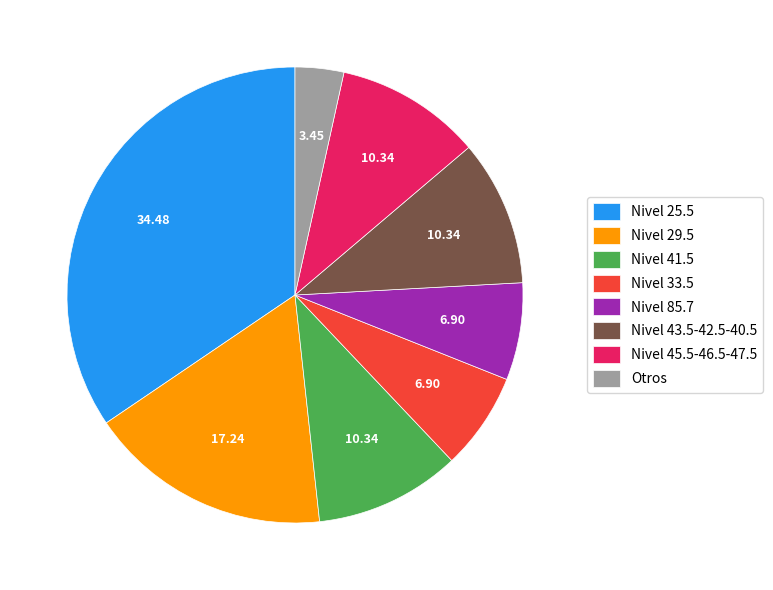

How many slices are in this pie chart?

8